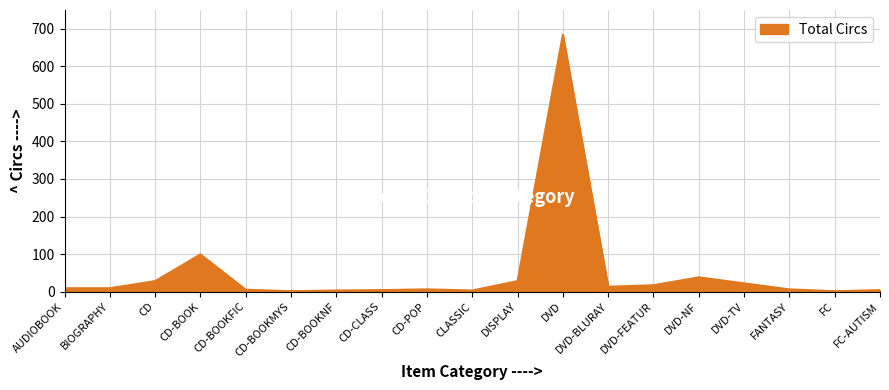

How many lines are shown in the chart?

1